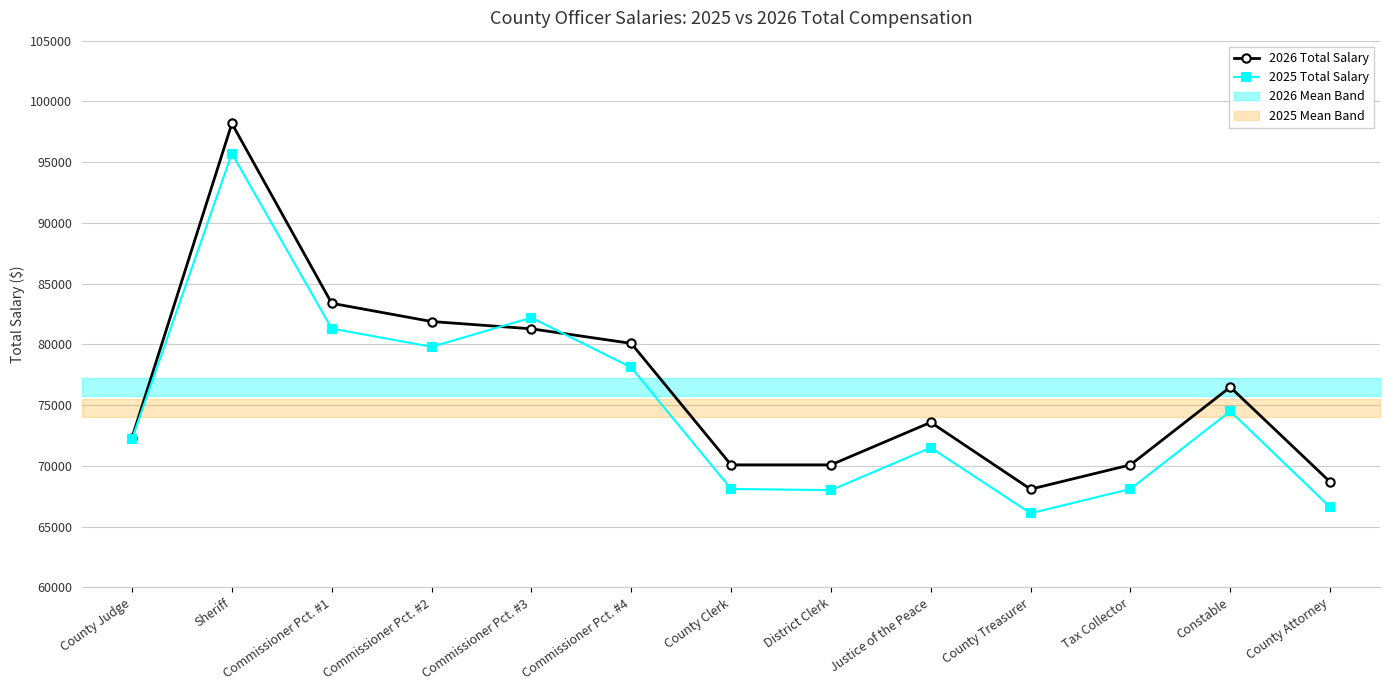

The 2026 Total Salary series shows 72327 at County Judge. True or false?

True